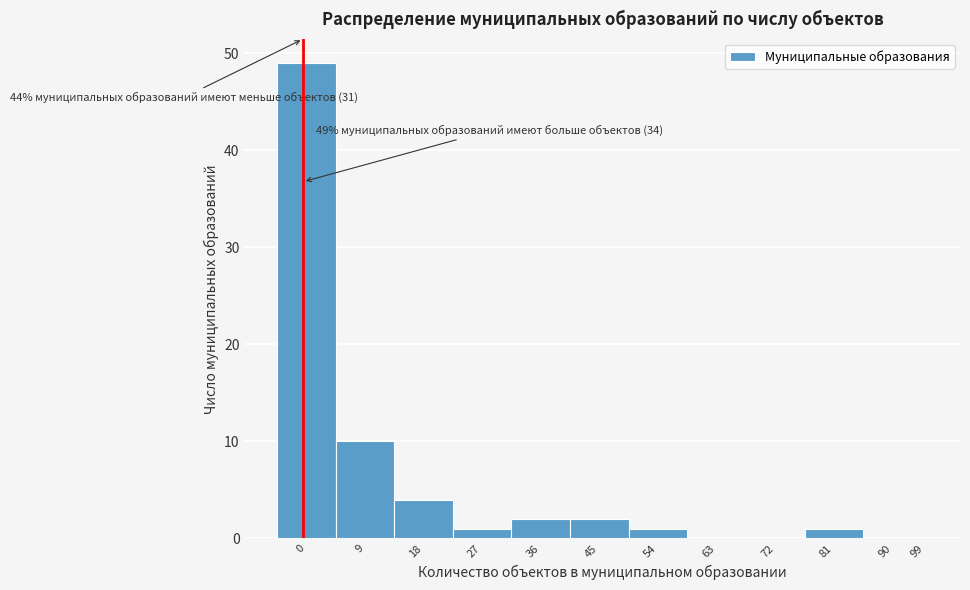

Reading left to right, what are all the values shown in this chart?

0=49	9=10	18=4	27=1	36=2	45=2	54=1	63=0	72=0	81=1	90=0	99=0